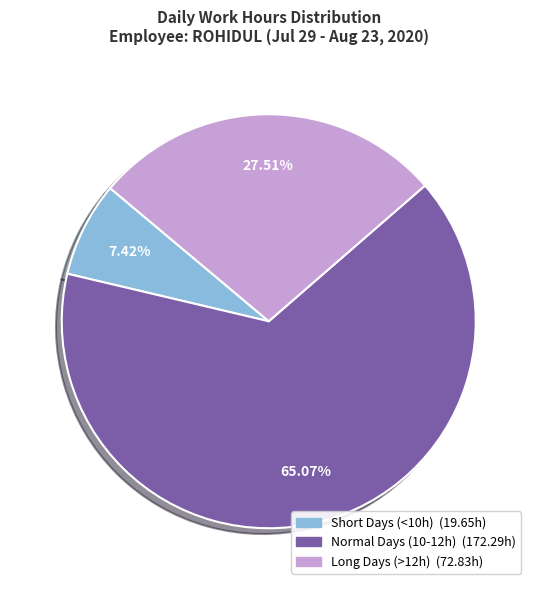

Count the number of slices in the pie.

3